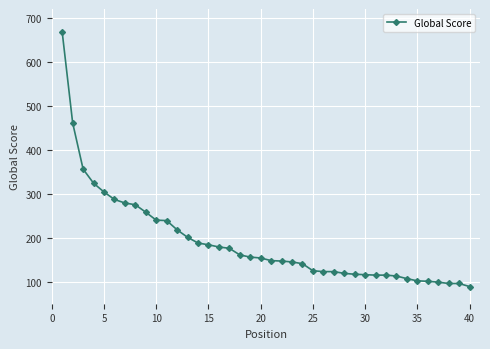

What is the difference between the maximum and minimum values?

578